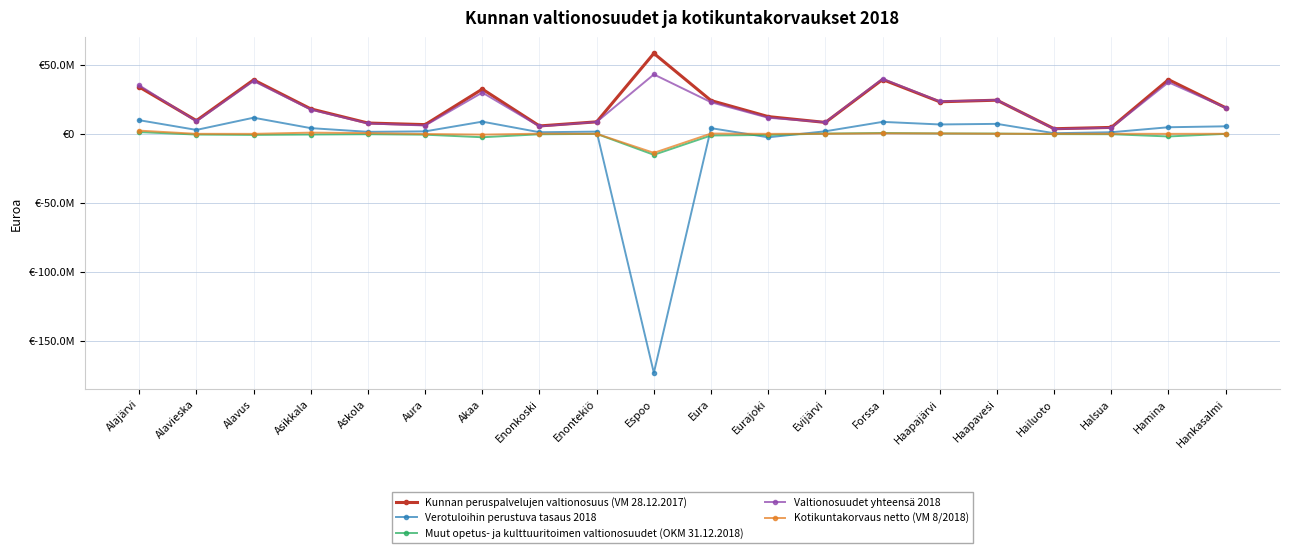

Count the number of categories in the chart.

20